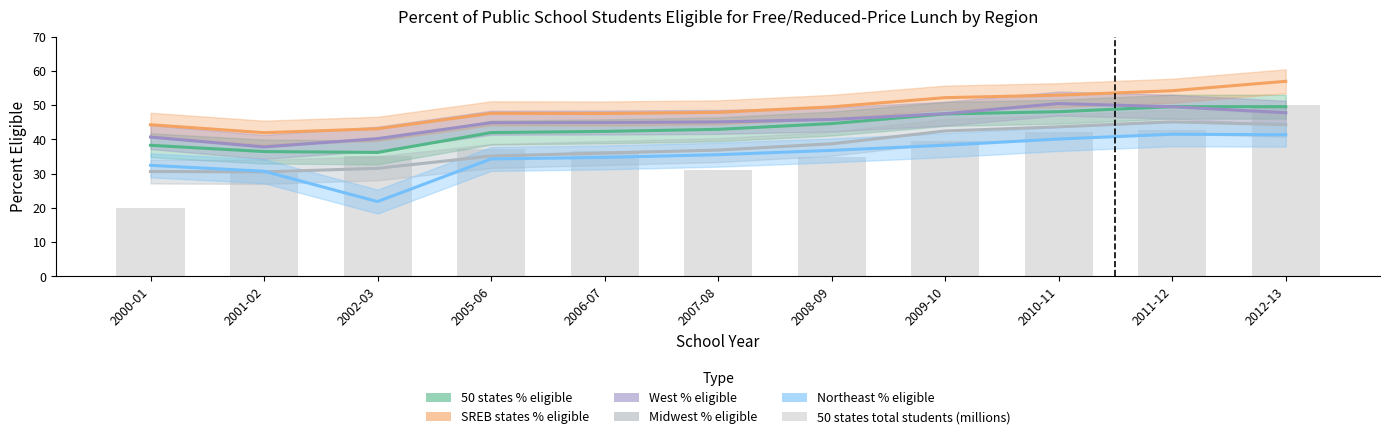

At which label is the value closest to 35?

2008-09